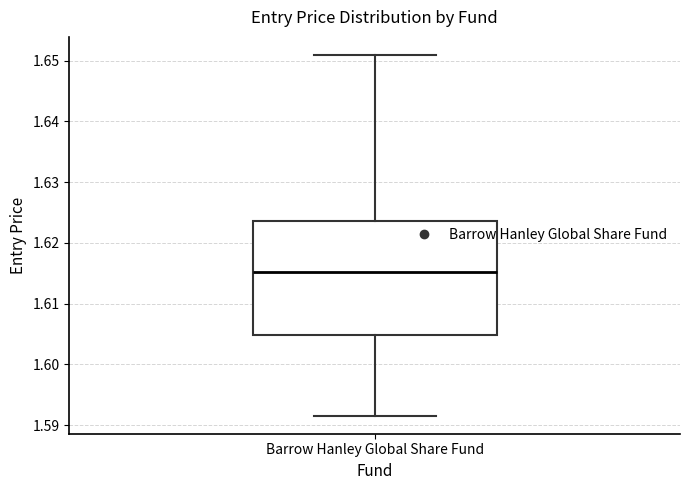

Where is the lower edge of the box for Barrow Hanley Global Share Fund on the y-axis? The values are not printed on the chart, so give them approximately, as read against the axis.

1.605